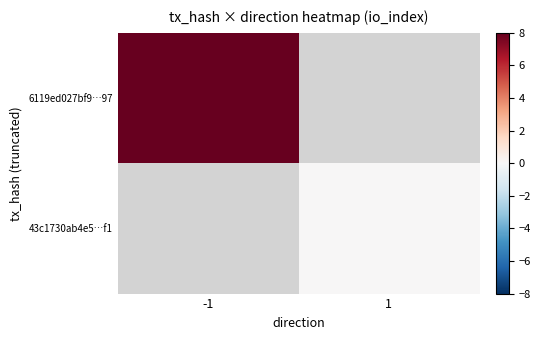

Rank the series by their maximum value, from highest to lowest.

6119ed027bf9…97, 43c1730ab4e5…f1